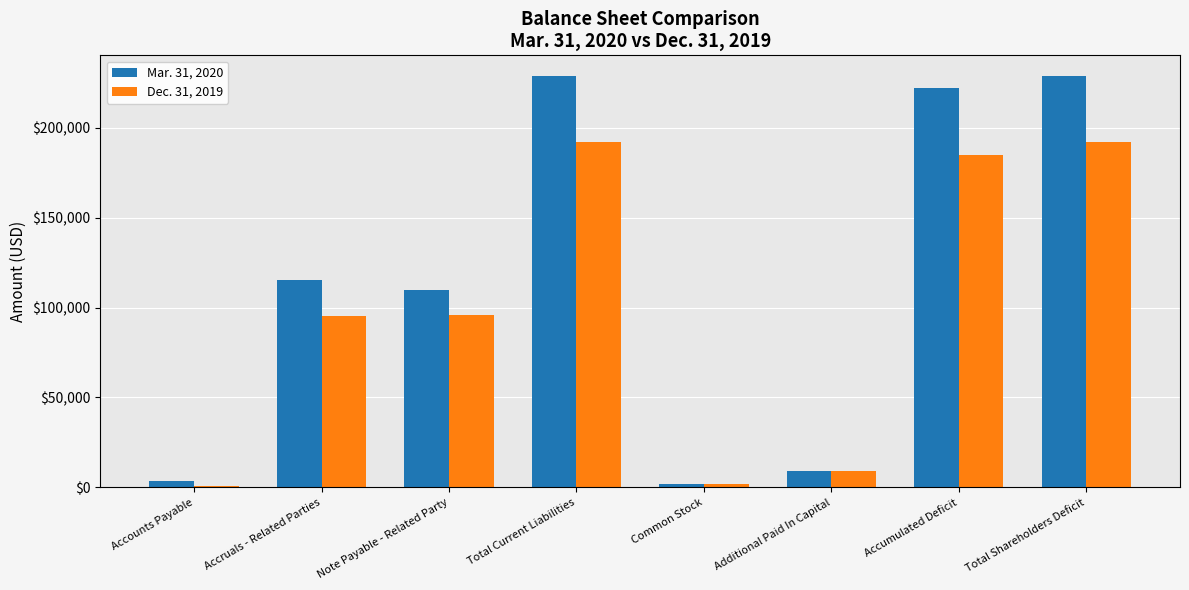

How many groups of bars are there?

8